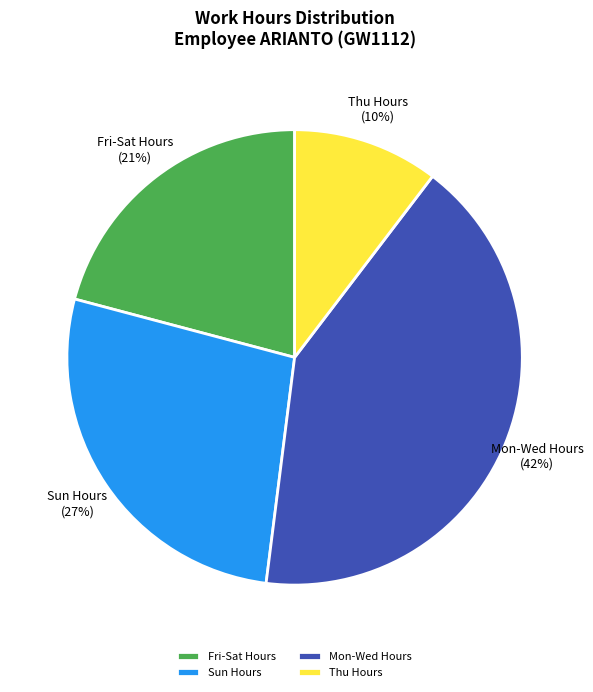

Does Mon-Wed Hours account for over 50% of the chart?

No